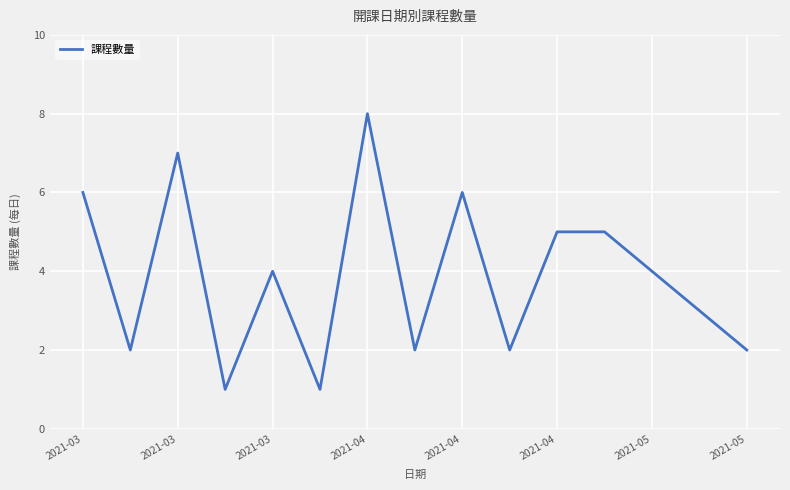

What is the maximum value shown in the chart?

8